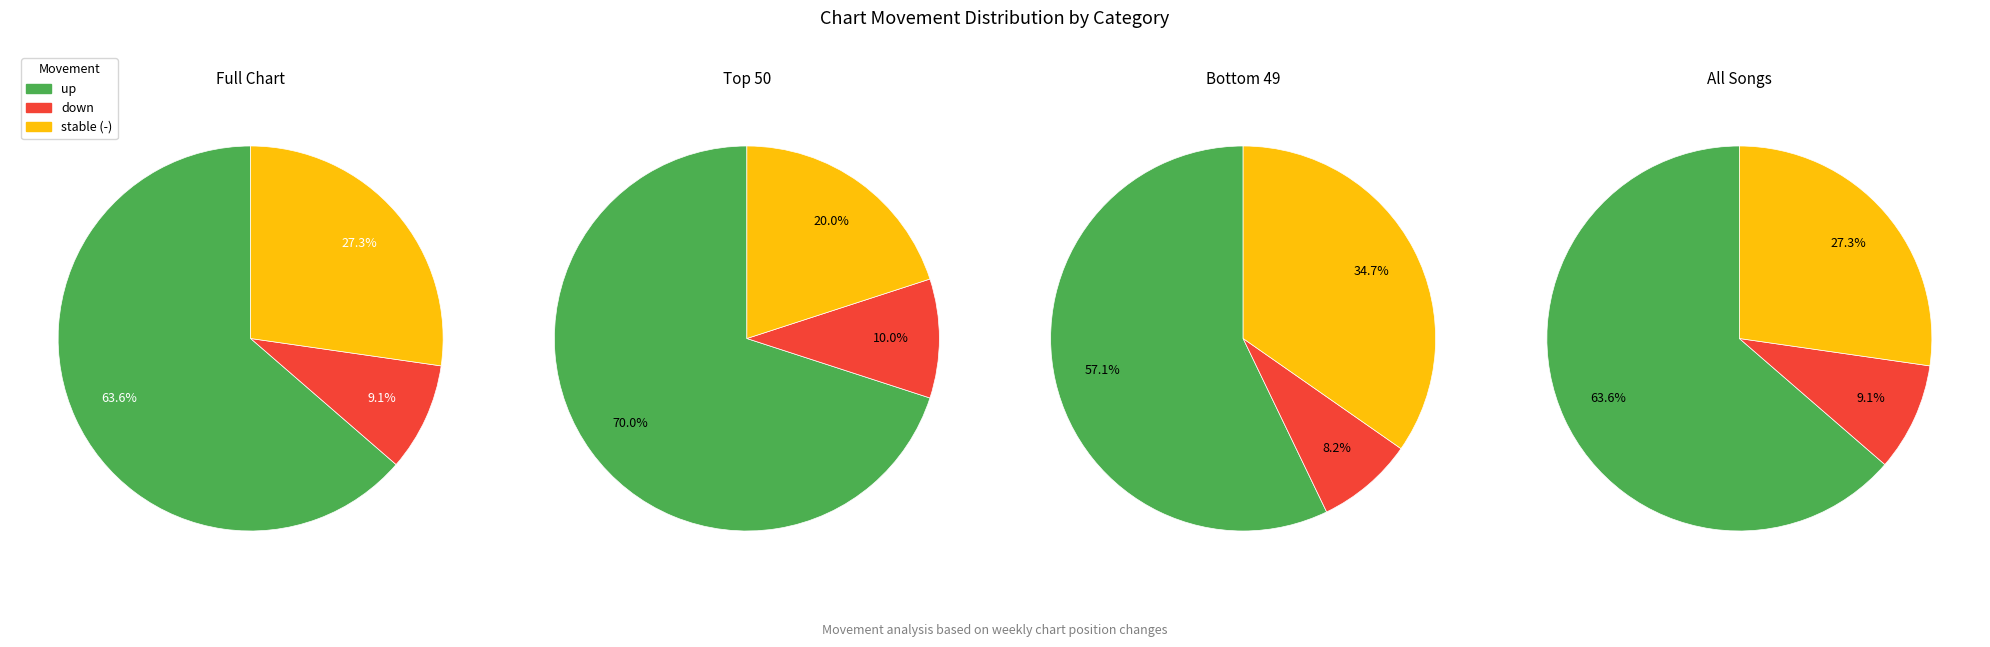

What percentage do up and down together represent?

72.7%